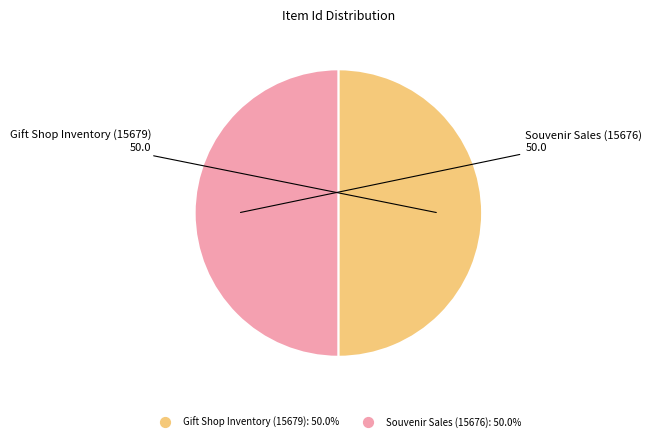

What is the ratio of the value at Souvenir Sales (15676) to the value at Gift Shop Inventory (15679)?

1.0